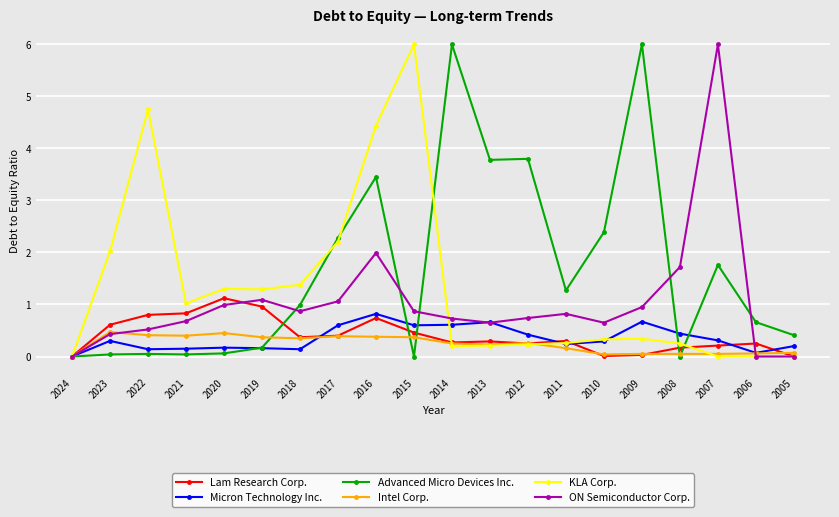

What is the difference between the highest and lowest values at 2017?

1.9